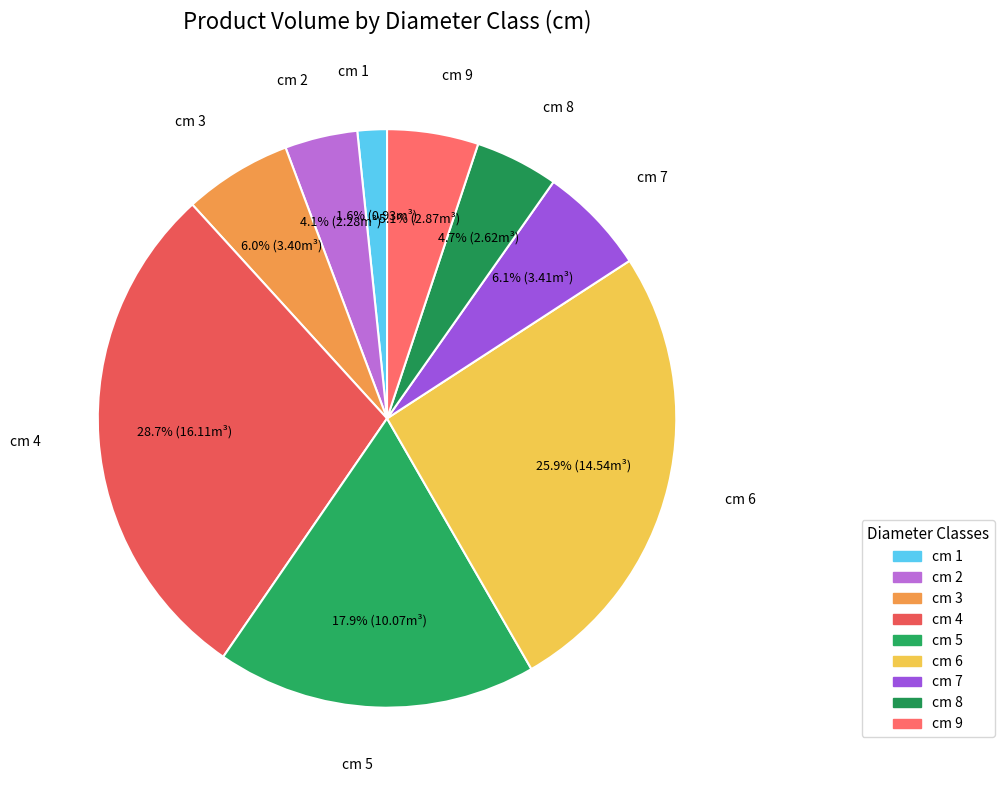

Rank the categories by value from highest to lowest.

4, 6, 5, 7, 3, 9, 8, 2, 1